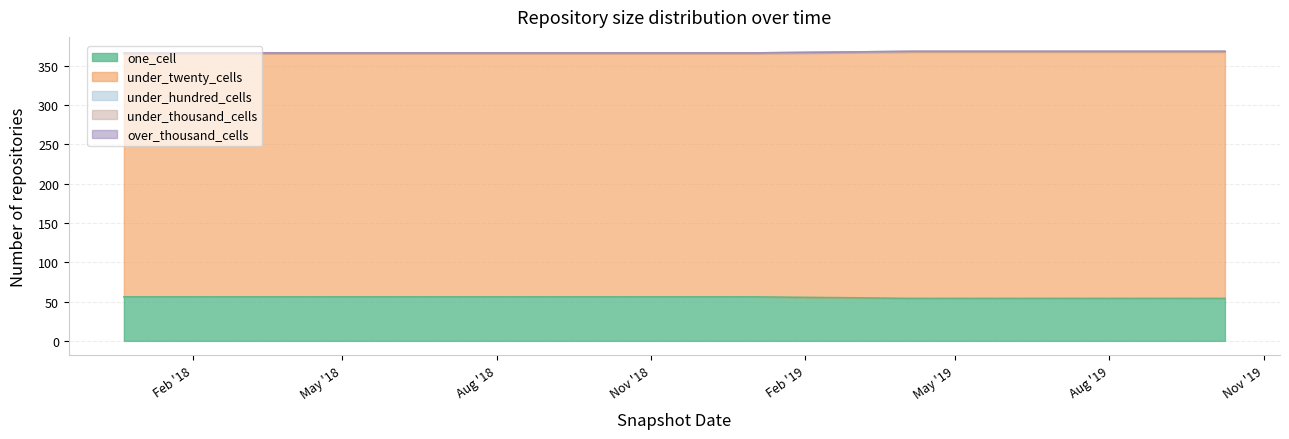

How many lines are shown in the chart?

5